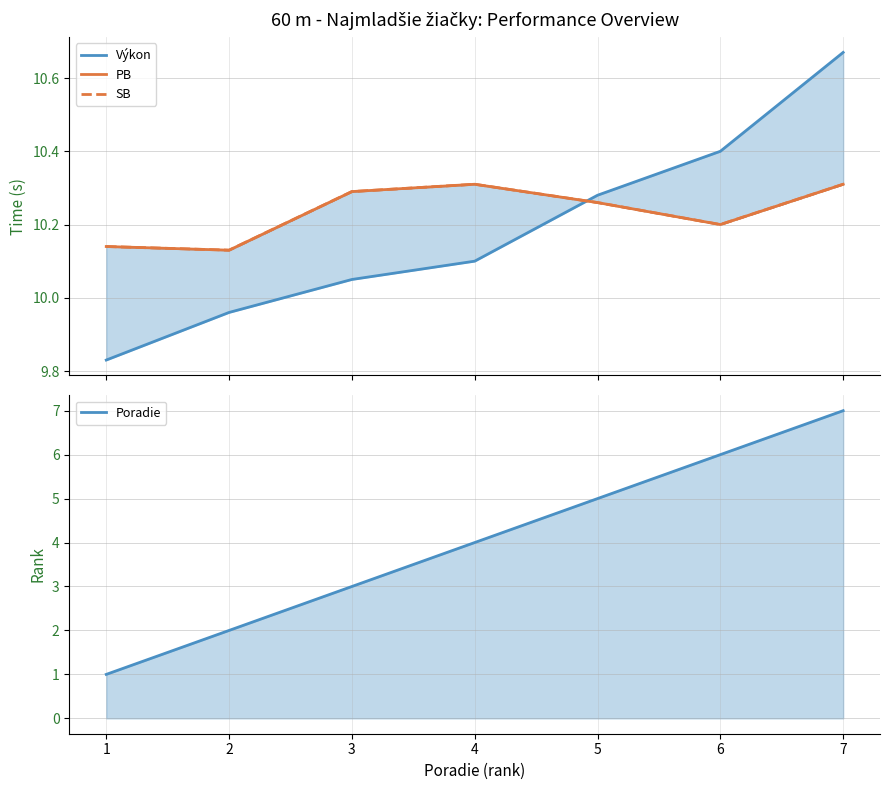

What is the maximum value shown in the chart?

10.7